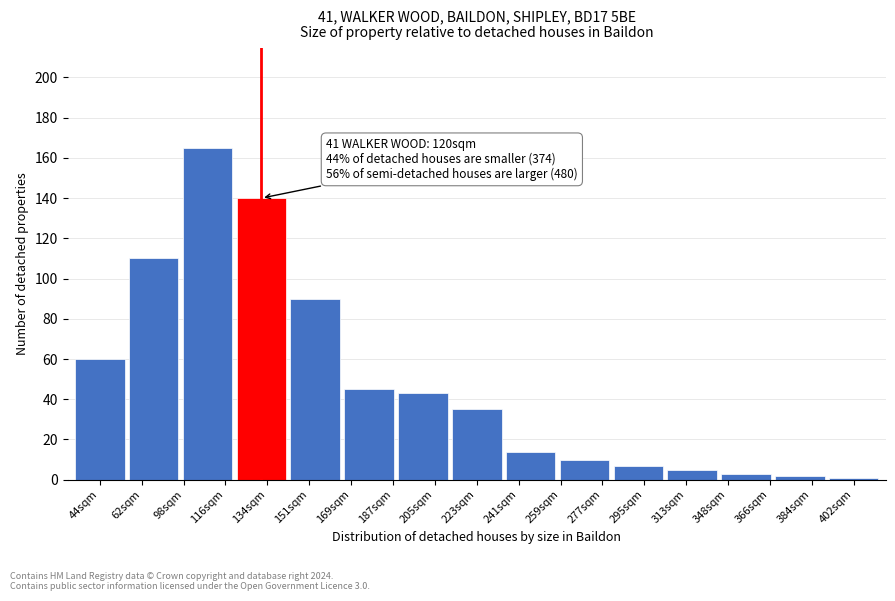

Reading left to right, extract all data points from this chart.

60	110	165	140	90	45	43	35	14	10	7	5	3	2	1